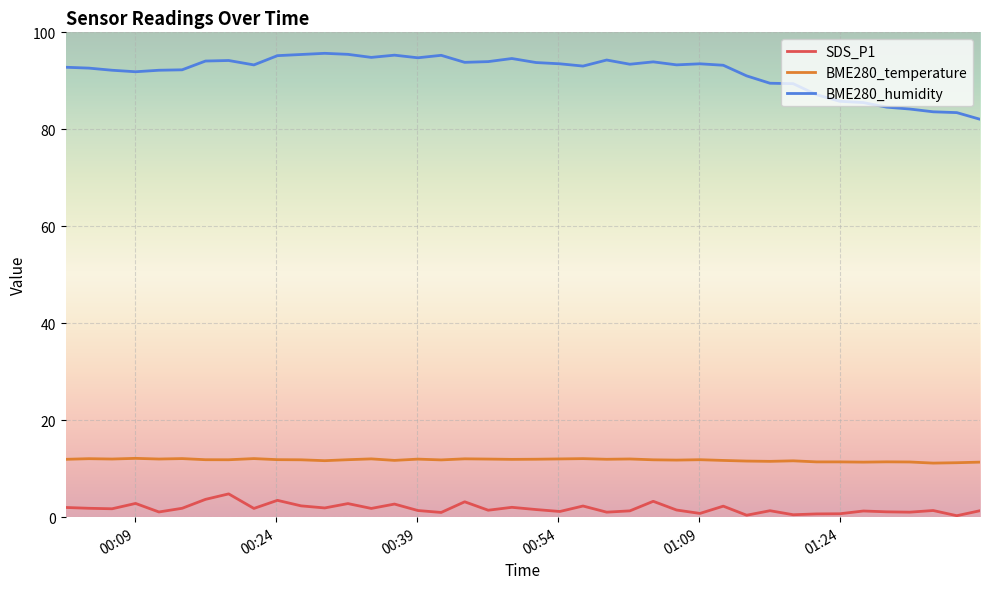

What is the lowest value of the BME280_temperature series?

11.2